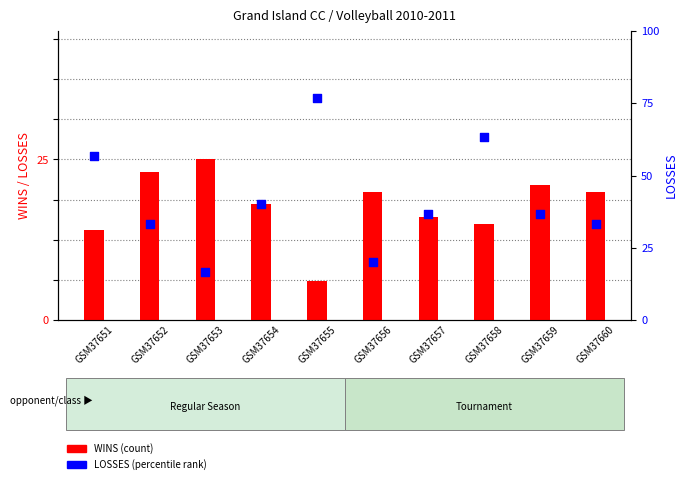

What are all the series names shown in the legend?

WINS (count), LOSSES (percentile)